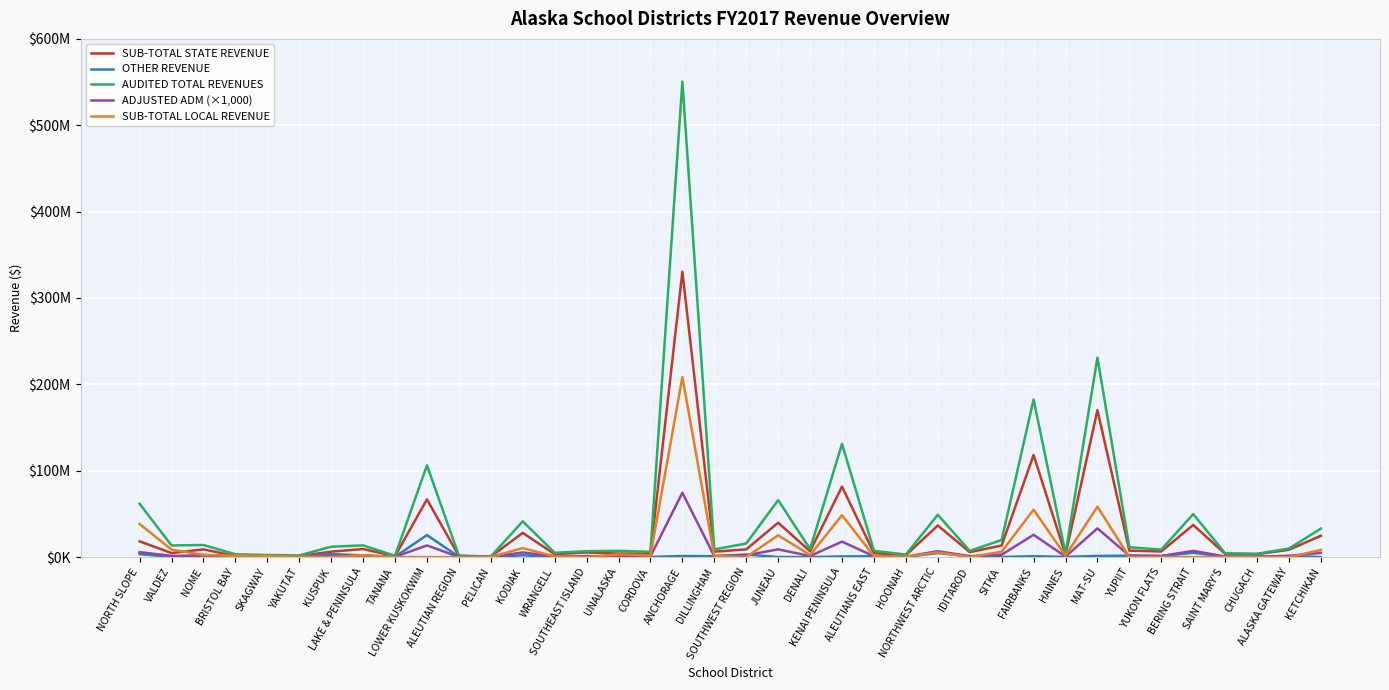

What are all the series names shown in the legend?

SUB-TOTAL STATE REVENUE, OTHER REVENUE, AUDITED TOTAL REVENUES, ADJUSTED ADM (×1,000), SUB-TOTAL LOCAL REVENUE